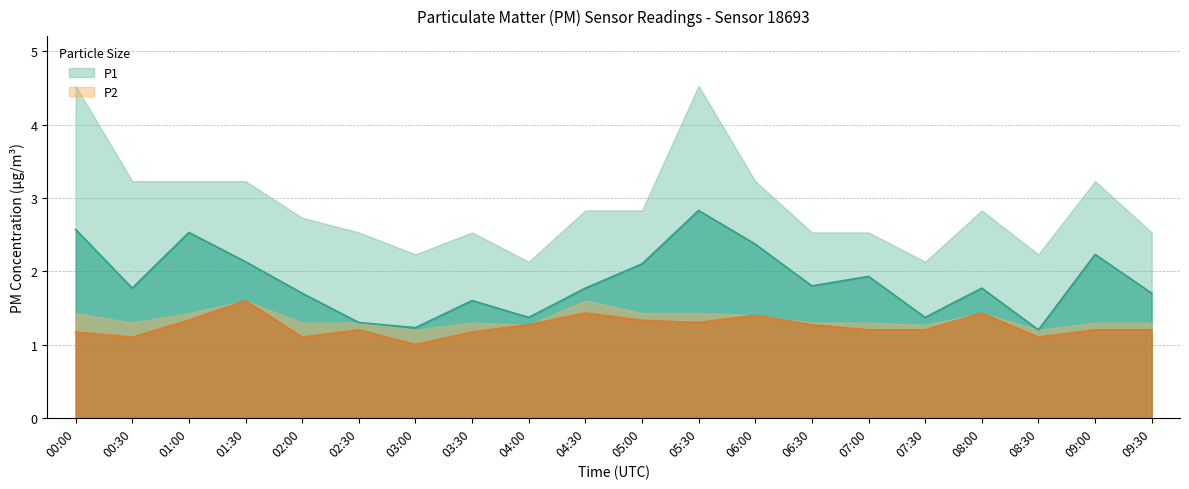

What is the difference between the maximum and minimum values in the P1 series?

1.6